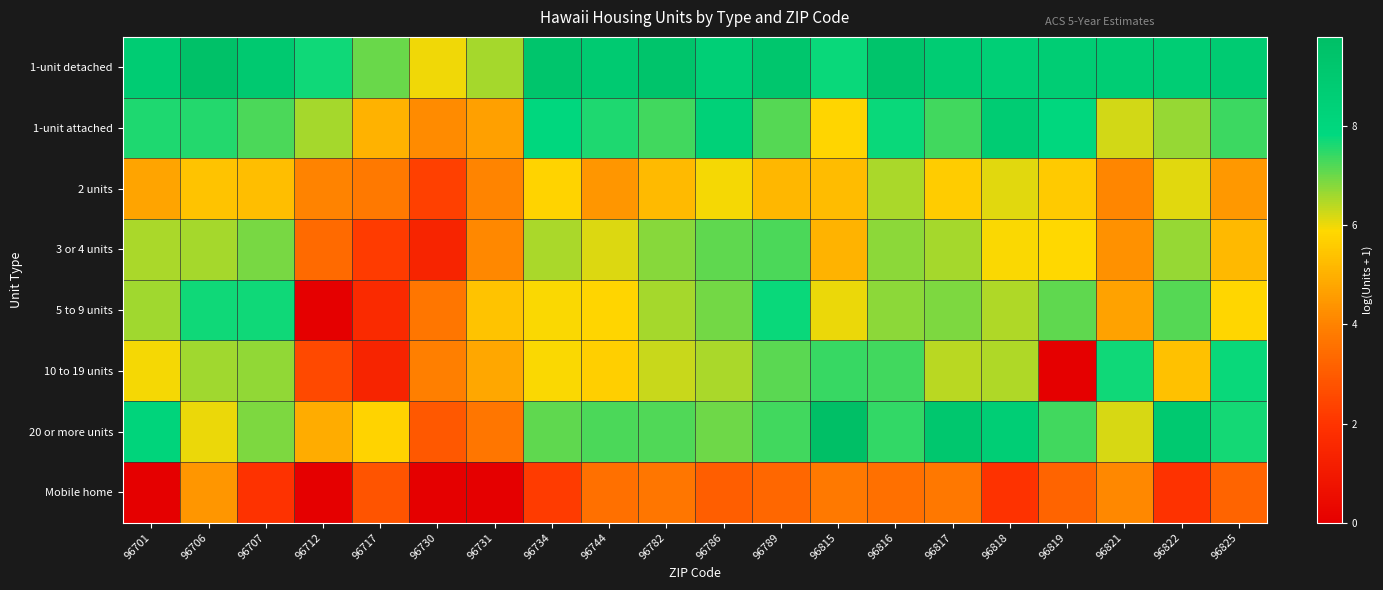

Reading left to right, list all the values displayed in this chart.

1-unit detached: 96701=8.8	96706=9.6	96707=9.0	96712=7.7	96717=7.0	96730=6.0	96731=6.6	96734=9.3	96744=8.9	96782=9.4	96786=8.5	96789=9.2	96815=7.8	96816=9.4	96817=8.8	96818=8.6	96819=8.7	96821=8.7	96822=8.7	96825=8.8
1-unit attached: 96701=7.6	96706=7.6	96707=7.3	96712=6.6	96717=5.0	96730=4.2	96731=4.7	96734=7.9	96744=7.6	96782=7.3	96786=8.4	96789=7.2	96815=5.8	96816=7.8	96817=7.3	96818=8.8	96819=8.0	96821=6.2	96822=6.7	96825=7.4
2 units: 96701=4.7	96706=5.4	96707=5.3	96712=4.0	96717=3.8	96730=2.3	96731=4.0	96734=5.8	96744=4.4	96782=5.2	96786=6.0	96789=5.1	96815=5.3	96816=6.5	96817=5.6	96818=6.1	96819=5.6	96821=4.1	96822=6.1	96825=4.5
3 or 4 units: 96701=6.5	96706=6.6	96707=6.9	96712=3.4	96717=2.2	96730=1.4	96731=4.1	96734=6.5	96744=6.1	96782=6.8	96786=7.1	96789=7.2	96815=5.1	96816=6.8	96817=6.6	96818=5.9	96819=5.9	96821=4.3	96822=6.7	96825=5.2
5 to 9 units: 96701=6.6	96706=7.7	96707=7.7	96712=0.0	96717=1.6	96730=3.7	96731=5.4	96734=5.9	96744=5.8	96782=6.6	96786=7.0	96789=7.8	96815=6.0	96816=6.8	96817=6.9	96818=6.5	96819=7.1	96821=4.7	96822=7.2	96825=5.8
10 to 19 units: 96701=5.9	96706=6.6	96707=6.7	96712=2.6	96717=1.4	96730=3.9	96731=4.8	96734=5.9	96744=5.7	96782=6.3	96786=6.5	96789=7.1	96815=7.4	96816=7.3	96817=6.4	96818=6.5	96819=0.0	96821=7.7	96822=5.4	96825=7.8
20 or more units: 96701=8.2	96706=6.0	96707=6.9	96712=4.9	96717=5.8	96730=2.9	96731=3.7	96734=7.1	96744=7.3	96782=7.2	96786=7.0	96789=7.3	96815=9.8	96816=7.4	96817=9.1	96818=8.7	96819=7.3	96821=6.2	96822=9.0	96825=7.7
Mobile home: 96701=0.0	96706=4.4	96707=1.9	96712=0.0	96717=2.8	96730=0.0	96731=0.0	96734=2.2	96744=3.5	96782=3.7	96786=3.1	96789=3.3	96815=3.8	96816=3.6	96817=3.7	96818=1.9	96819=3.2	96821=4.1	96822=1.9	96825=3.2